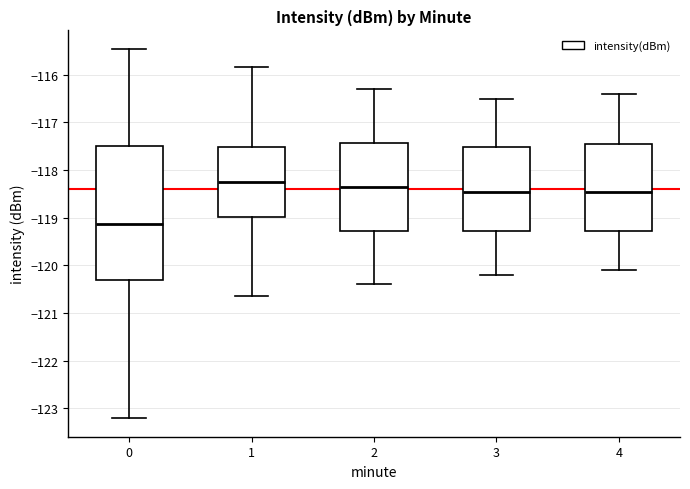

Which box is the tallest, from its lower edge to its upper edge?

0